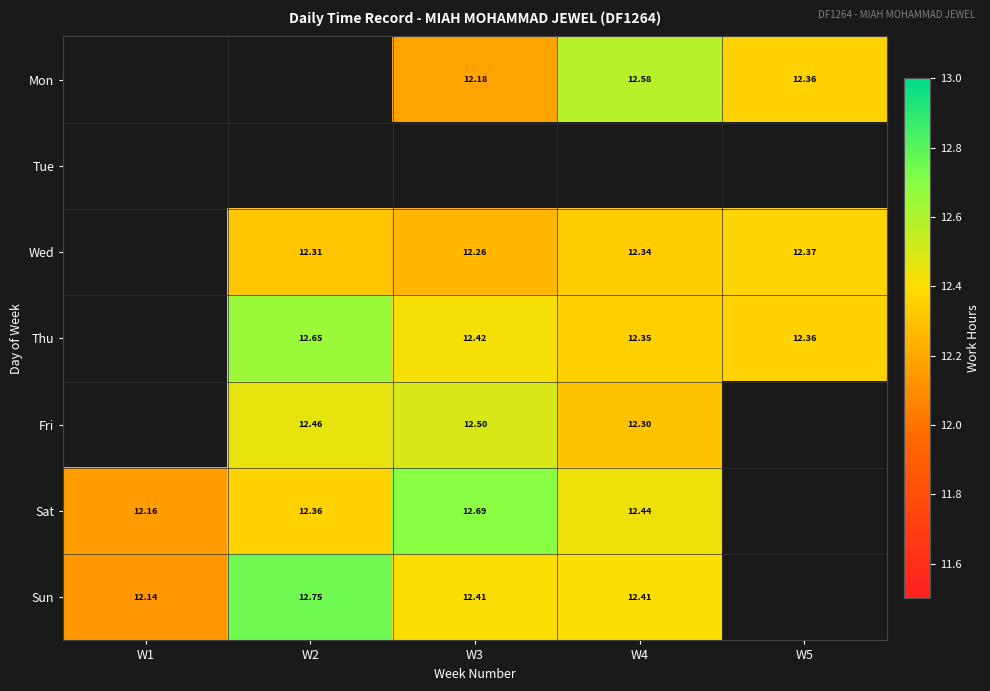

Is the value of Wed at W3 greater than the value of Thu at W5?

No